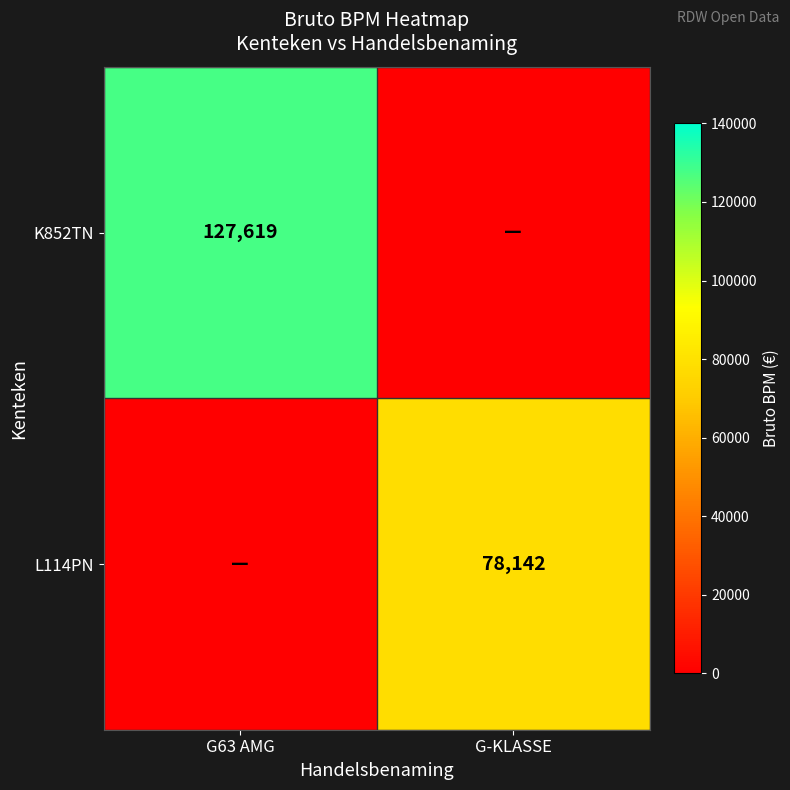

The value of K852TN at G63 AMG is 127619. True or false?

True